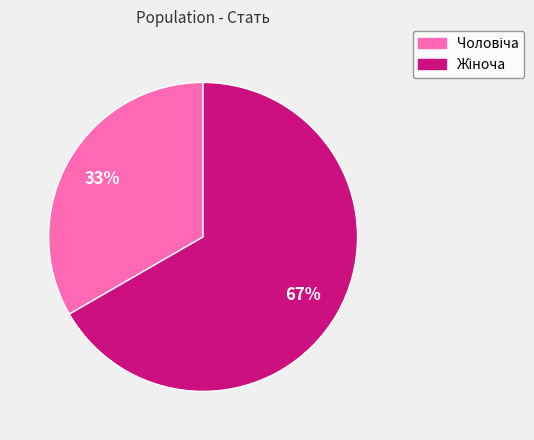

To the nearest percent, what is the average slice percentage?

50%